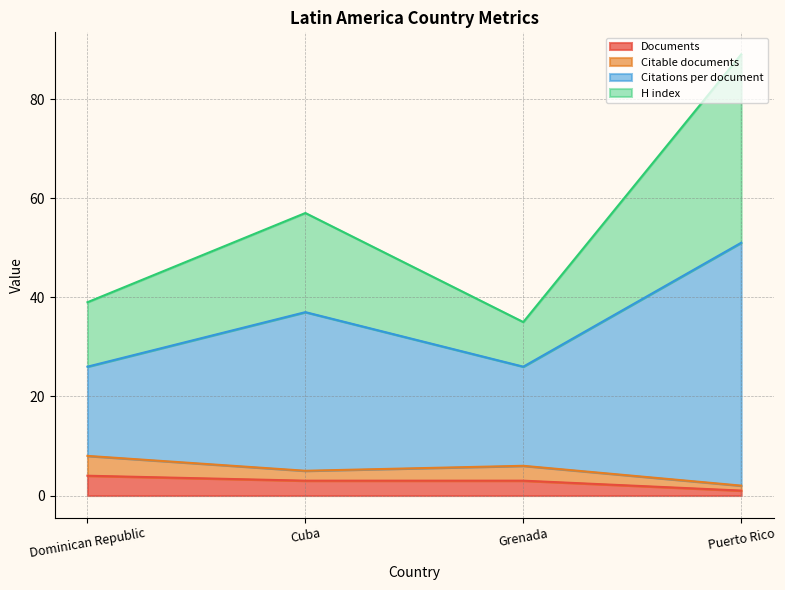

What position from the left is Grenada?

3